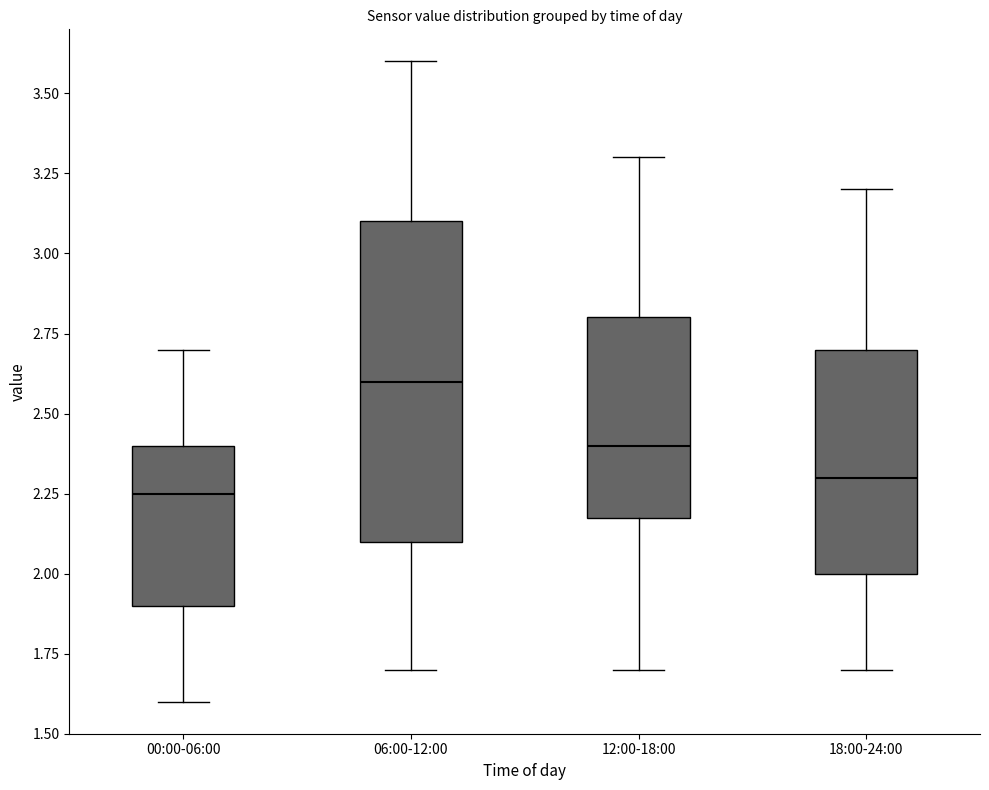

Comparing the boxes themselves (not the whiskers), which one is the tallest?

06:00-12:00